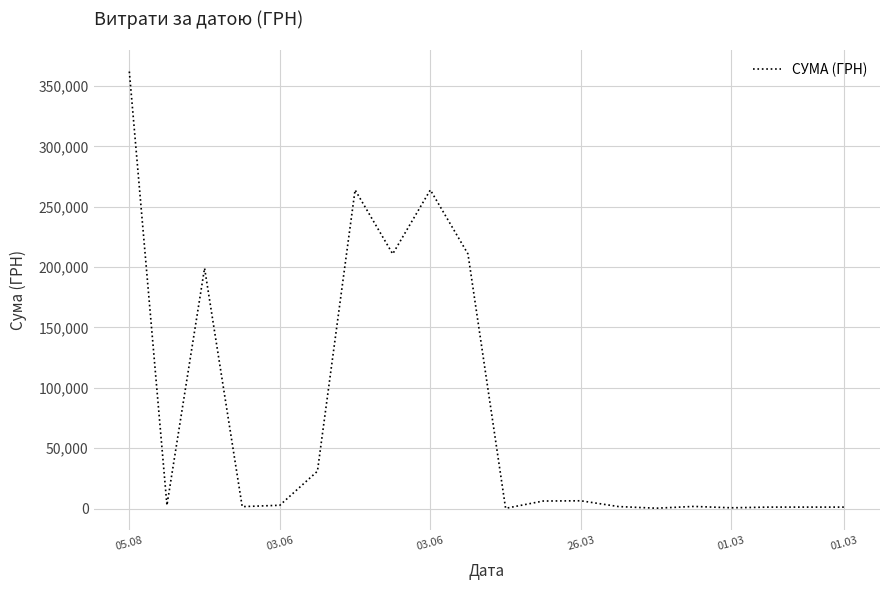

What is the maximum value shown in the chart?

361959.0